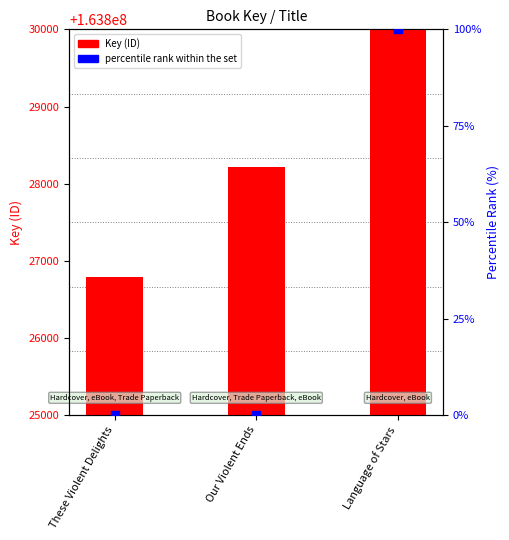

At which category is the sum across all series the highest?

Language of Stars